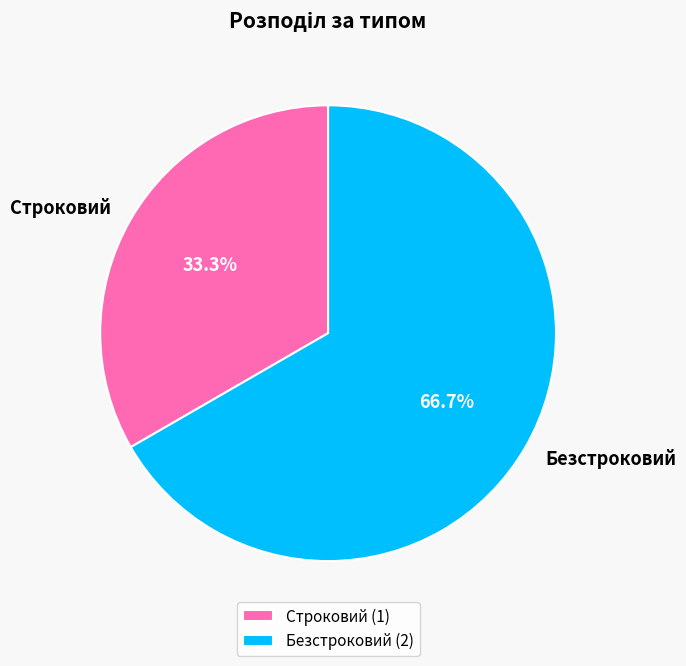

How many slices are in this pie chart?

2